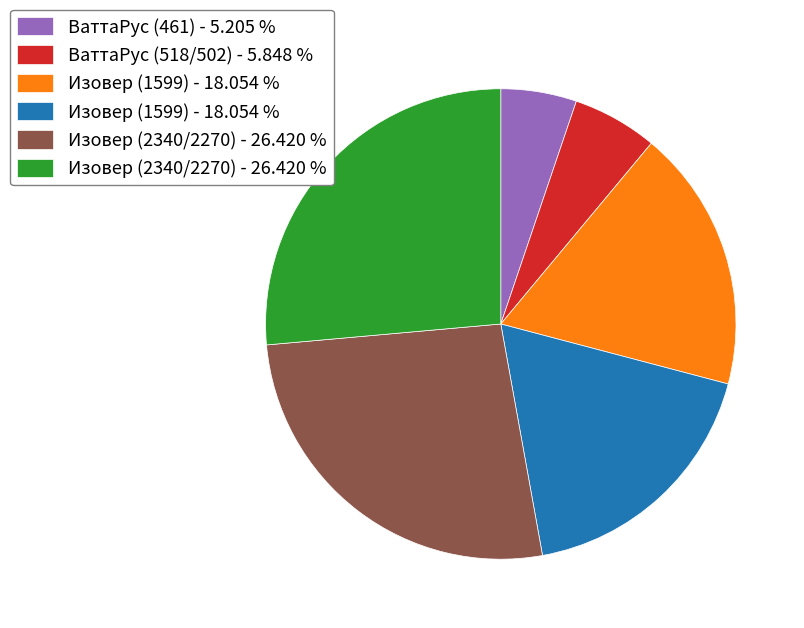

Is there any slice that represents more than half of the pie?

No